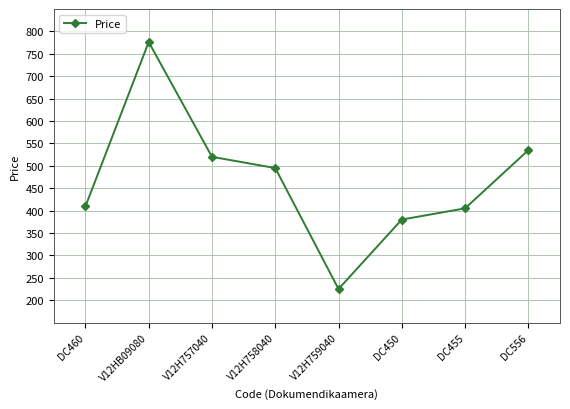

What is the value of the 3rd point from the left?

520.0